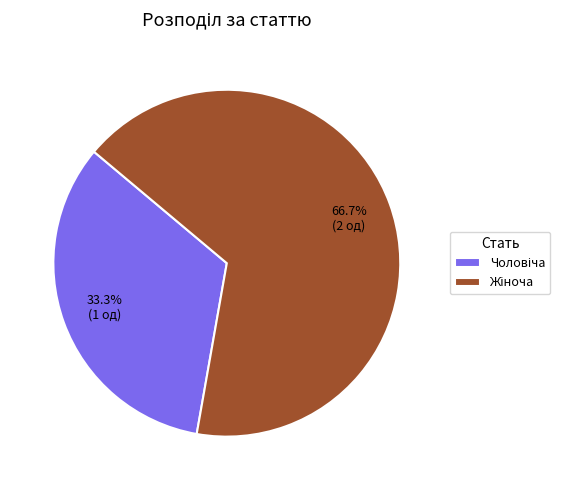

Is there any slice that represents more than half of the pie?

Yes